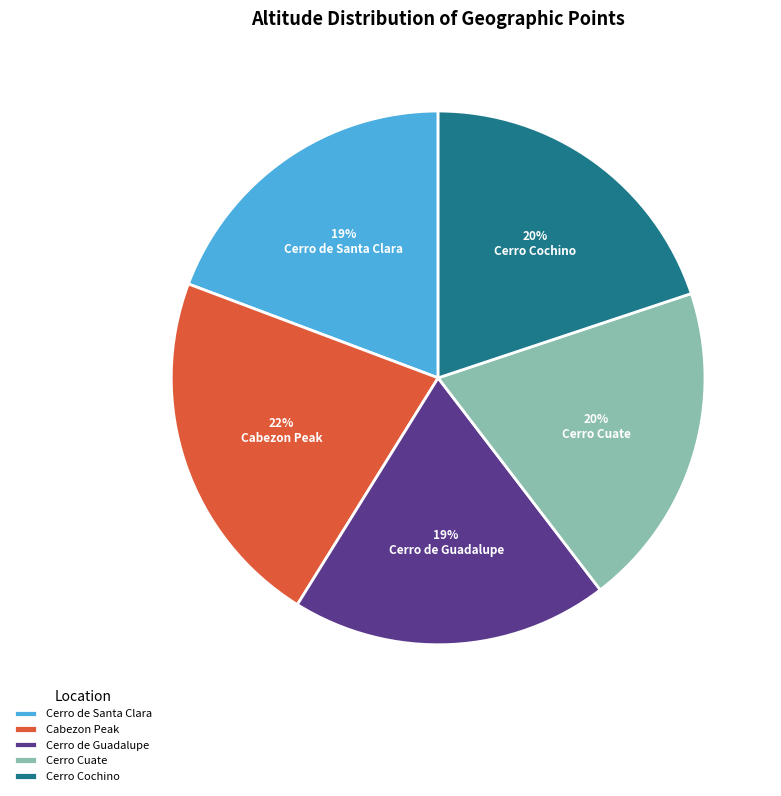

The Cabezon Peak slice represents 30% of the pie. True or false?

False